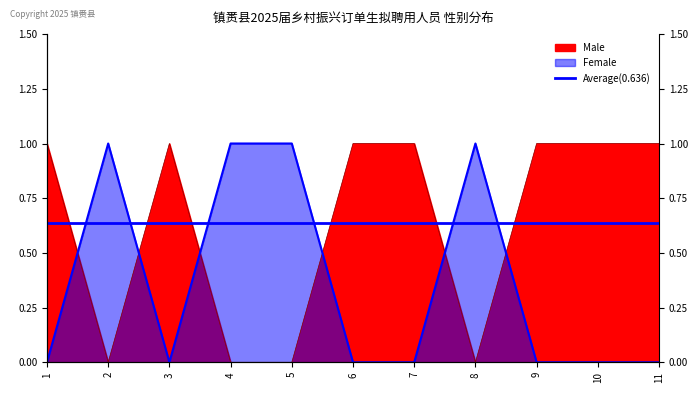

Between which two adjacent categories do Male and Female first intersect?

1 and 2